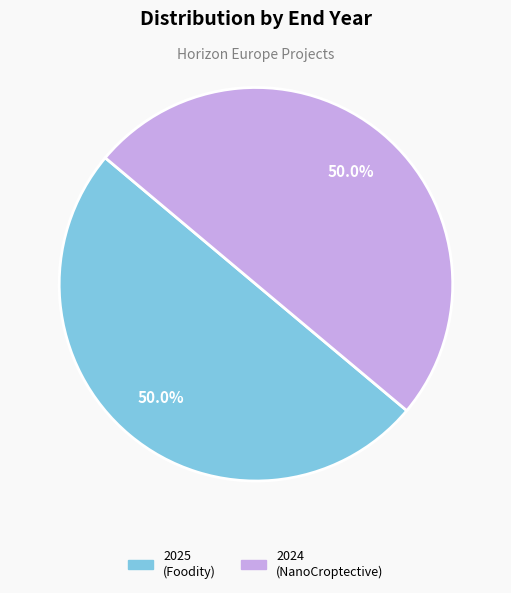

How many segments does this pie chart have?

2